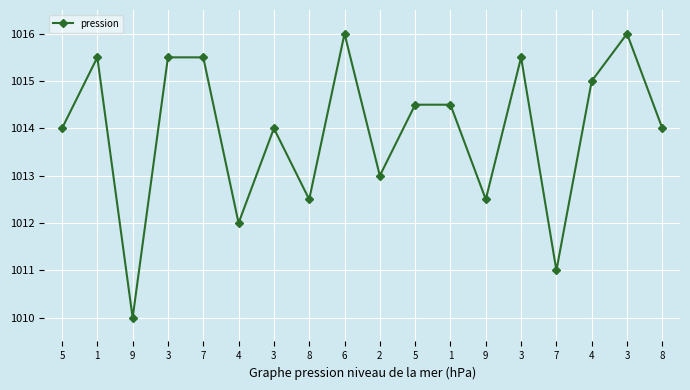

Reading left to right, list all the values displayed in this chart.

5=1014.0	1=1015.5	9=1010.0	3=1015.5	7=1015.5	4=1012.0	3=1014.0	8=1012.5	6=1016.0	2=1013.0	5=1014.5	1=1014.5	9=1012.5	3=1015.5	7=1011.0	4=1015.0	3=1016.0	8=1014.0